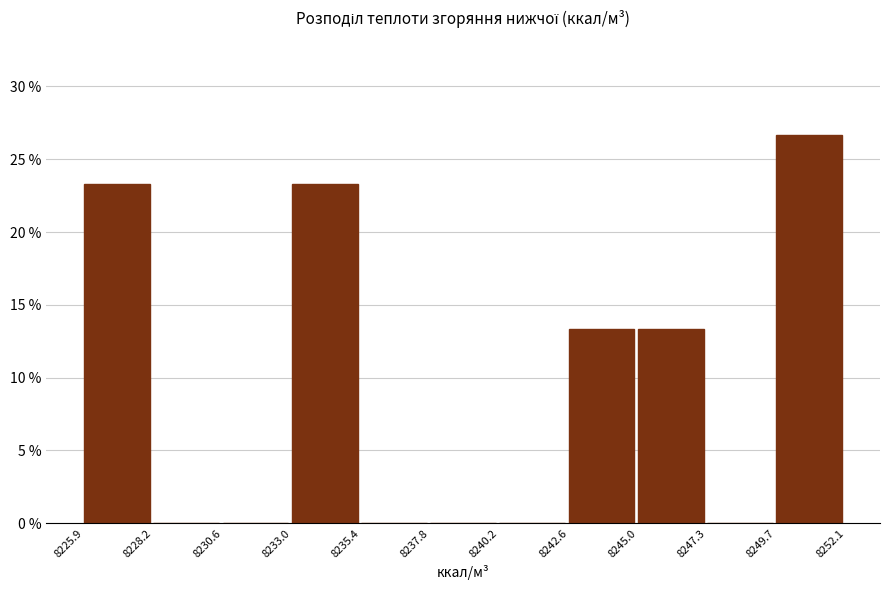

Reading left to right, transcribe this chart: for each bar, give the range it covers on the x-axis and its height. The values are not printed on the chart, so give them approximately, as read against the axis.

8225.9 to 8228.2: 23.5
8228.2 to 8230.6: 0
8230.6 to 8233.0: 0
8233.0 to 8235.4: 23.5
8235.4 to 8237.8: 0
8237.8 to 8240.2: 0
8240.2 to 8242.6: 0
8242.6 to 8245.0: 13.5
8245.0 to 8247.3: 13.5
8247.3 to 8249.7: 0
8249.7 to 8252.1: 26.5